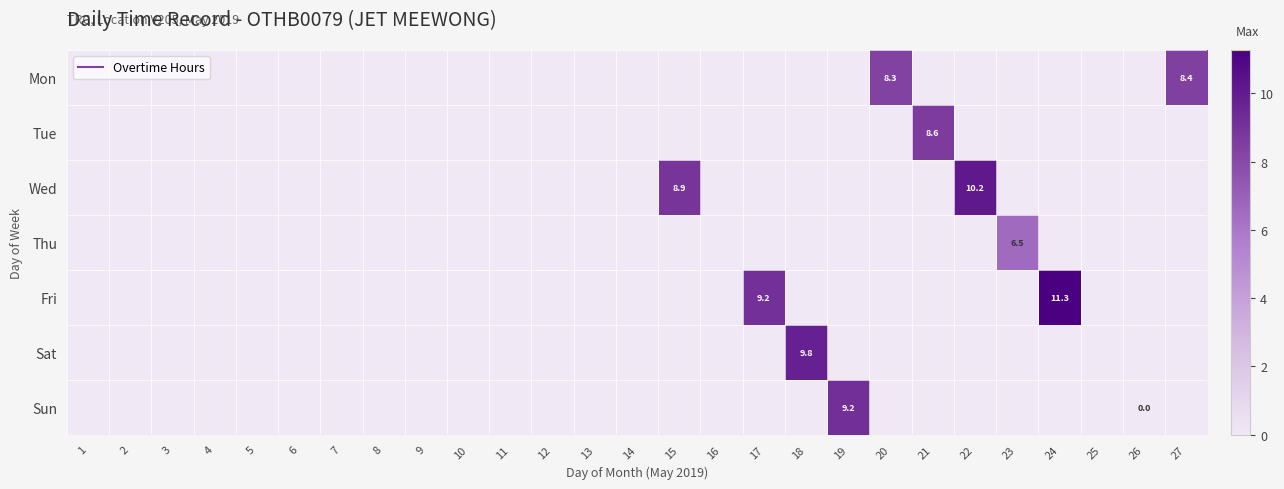

At 2, list the series in order from smallest to largest.

Mon, Tue, Wed, Thu, Fri, Sat, Sun